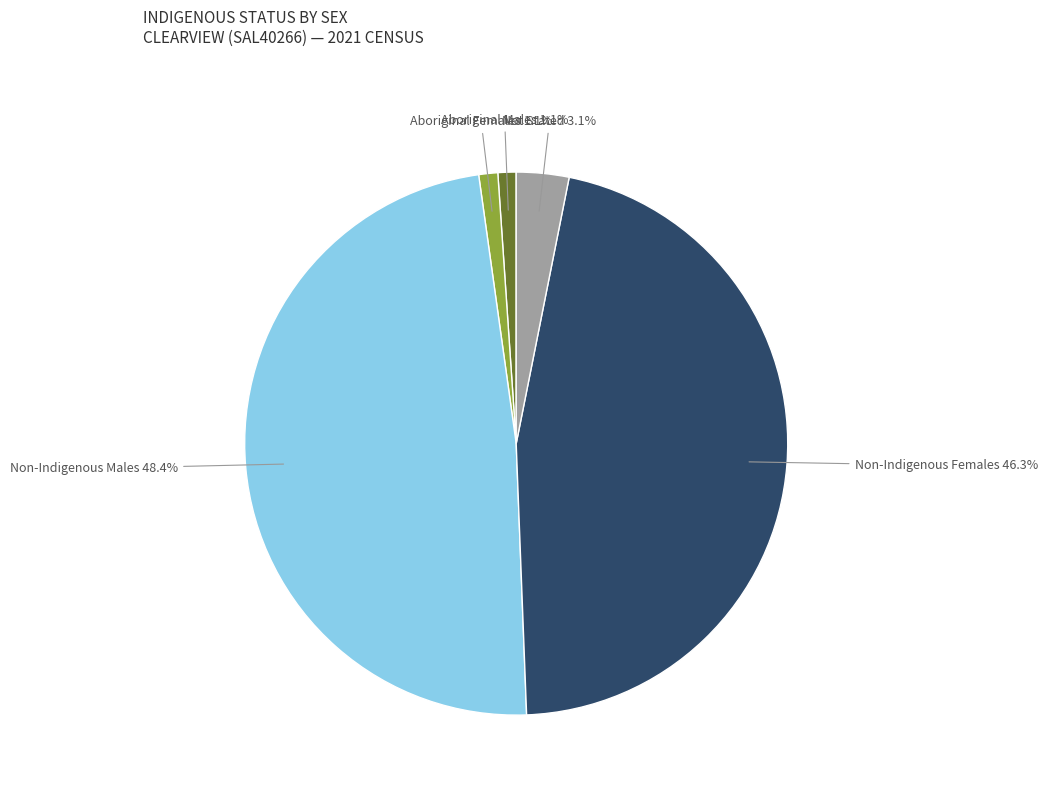

Does any single category account for the majority?

No